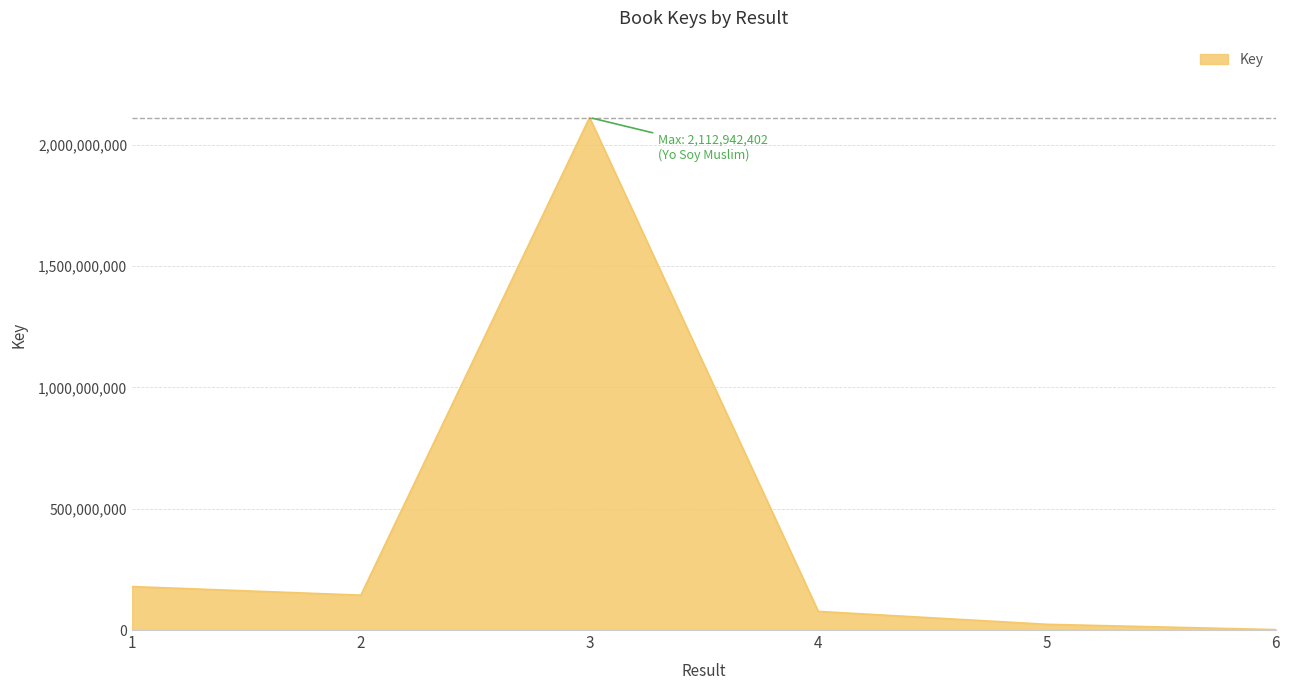

How many lines are shown in the chart?

1